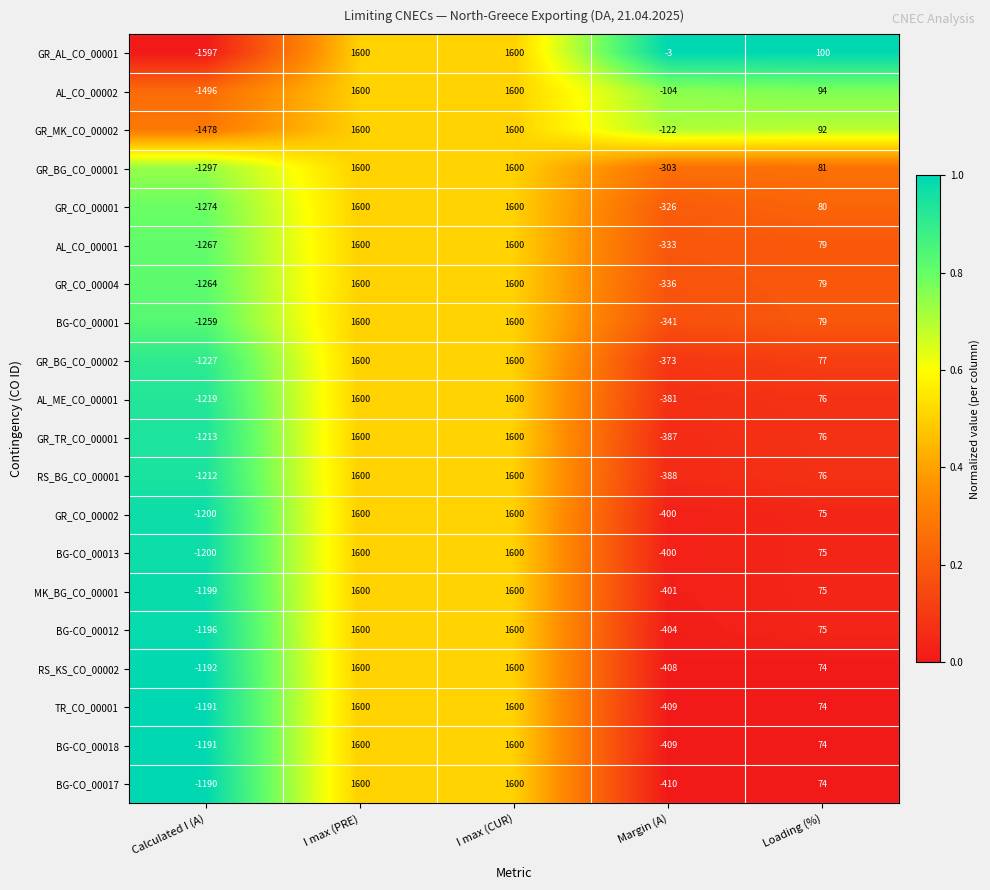

Between Calculated I (A) and Loading (%), which series saw the biggest shift?

GR_AL_CO_00001